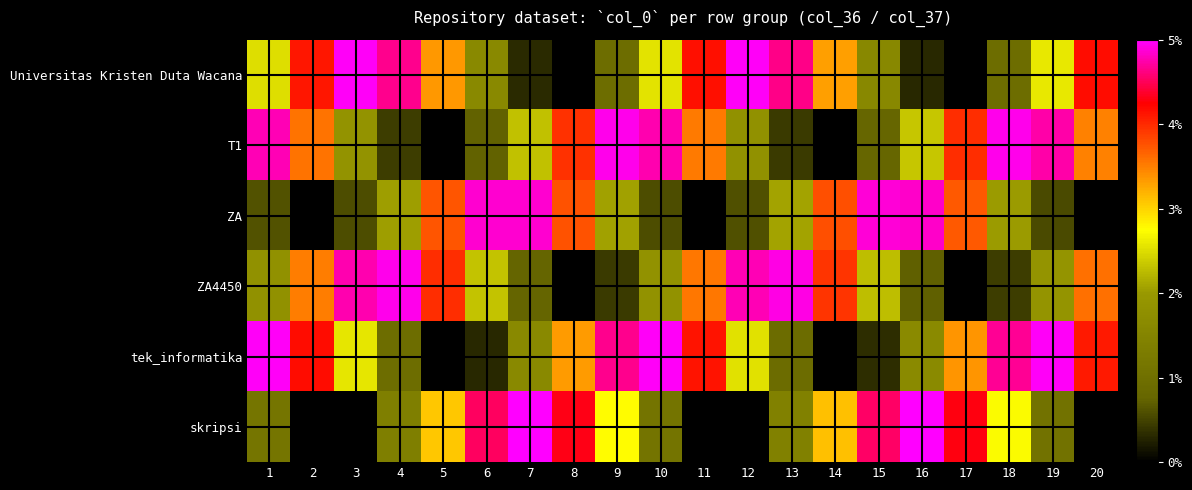

What is the difference between the highest and lowest values at 11?

0.8